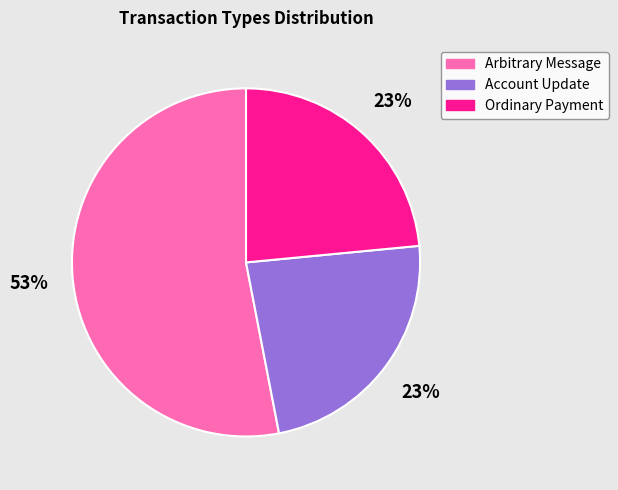

Is it true that Account Update is 23% of the pie?

True